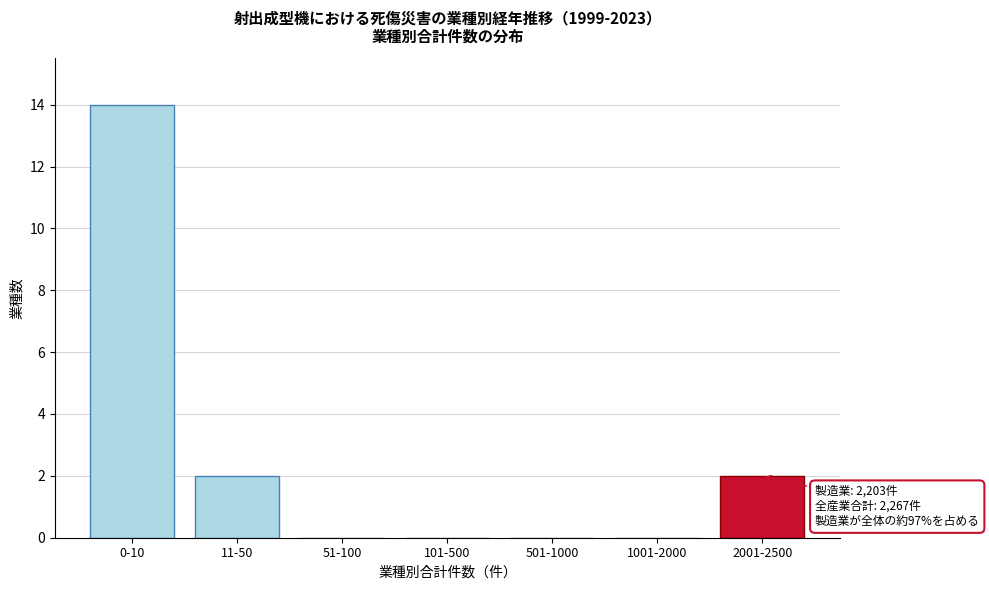

Reading left to right, transcribe all the data shown in this chart.

0-10=14	11-50=2	51-100=0	101-500=0	501-1000=0	1001-2000=0	2001-2500=2